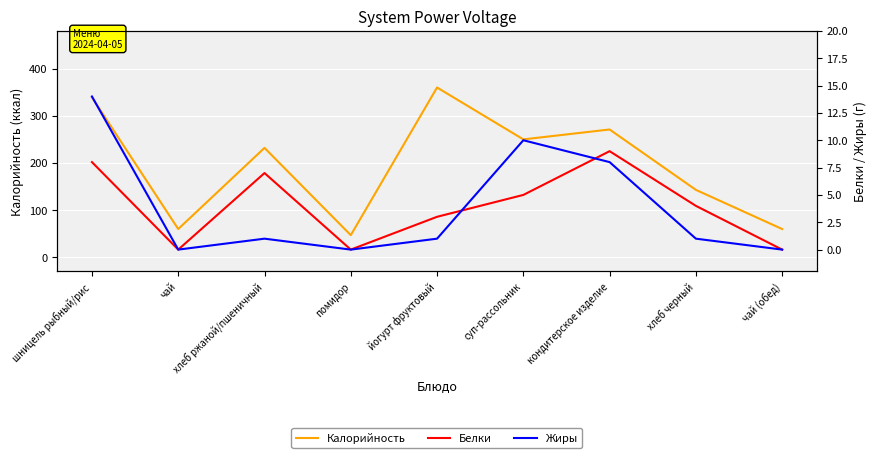

Which has a higher value, кондитерское изделие or помидор?

кондитерское изделие